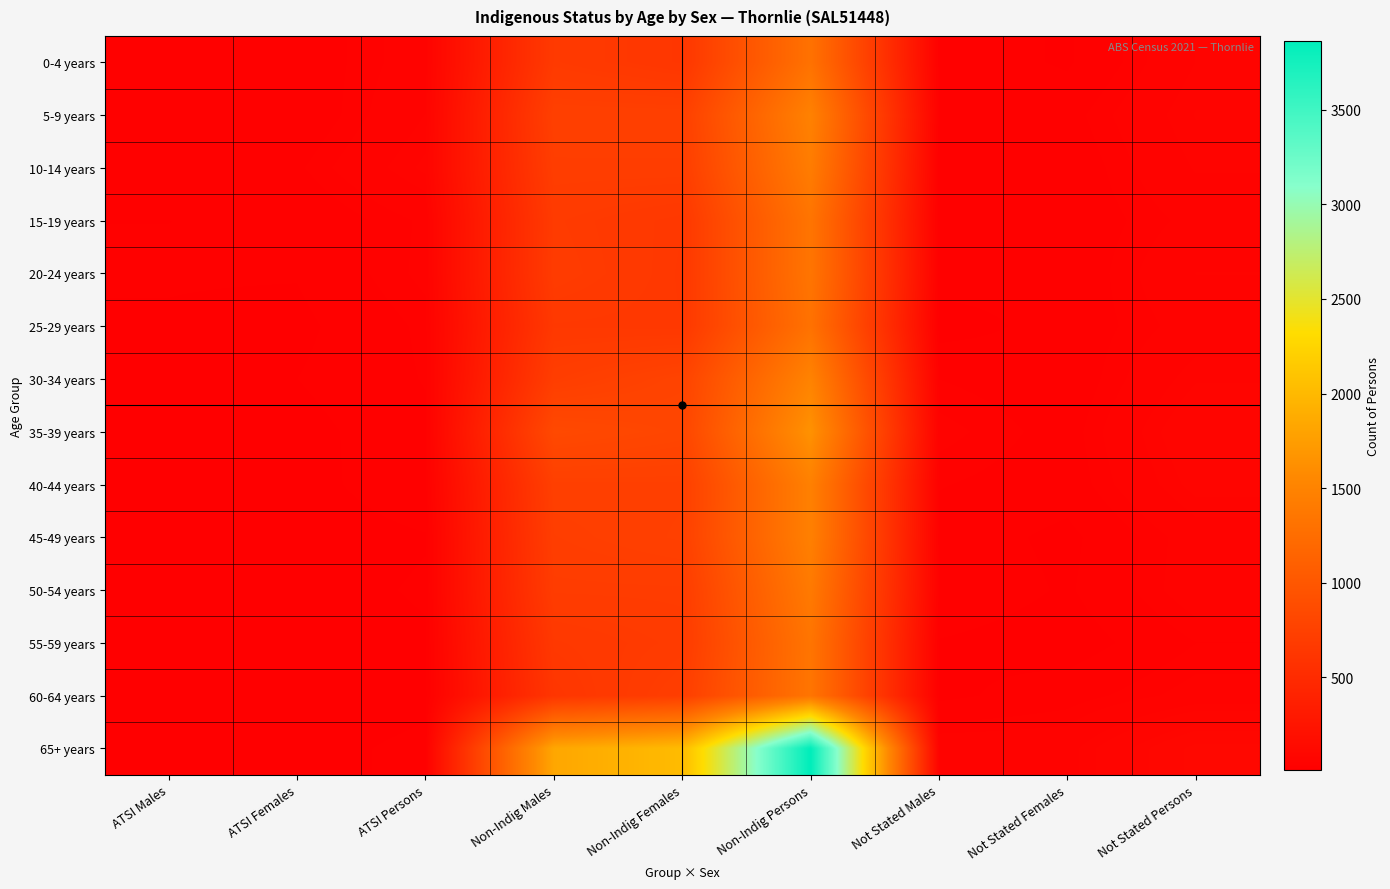

Between Not Stated Persons and Not Stated Males, which is larger?

Not Stated Persons